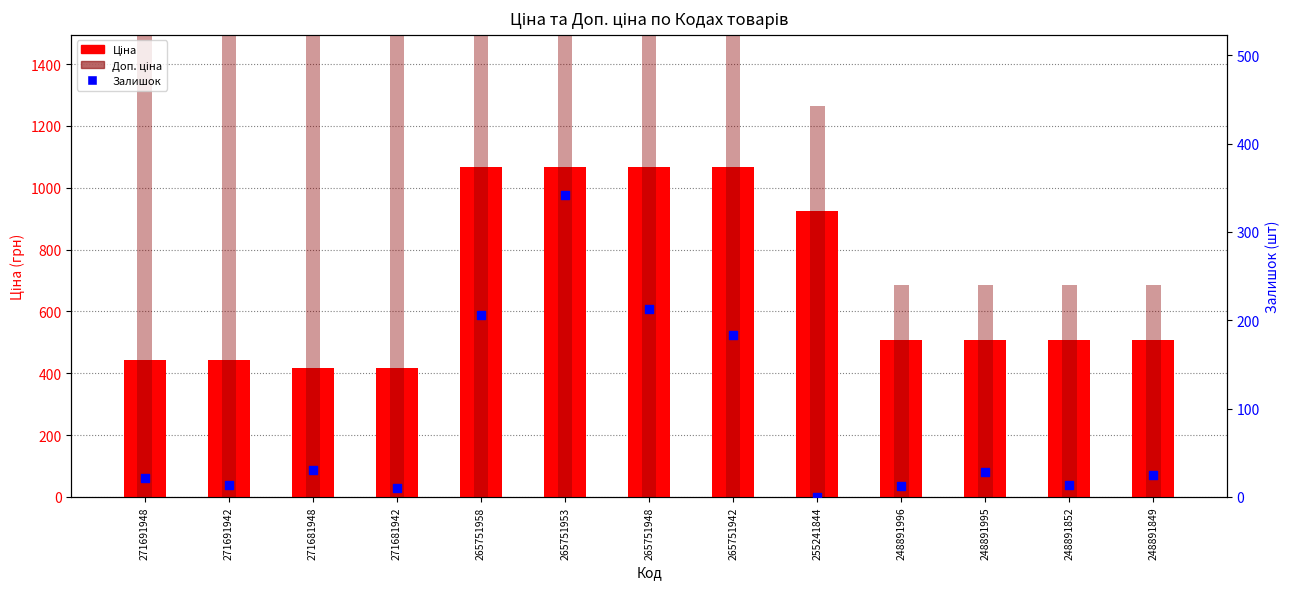

Which series contains the highest Y value?

Доп. ціна